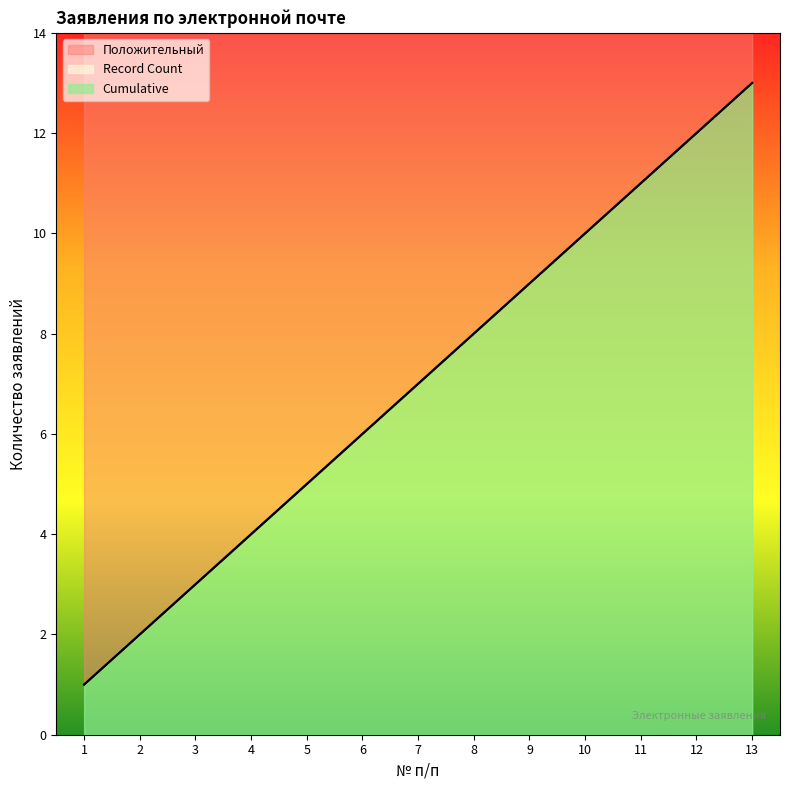

Rank the categories by Cumulative value from highest to lowest.

13, 12, 11, 10, 9, 8, 7, 6, 5, 4, 3, 2, 1